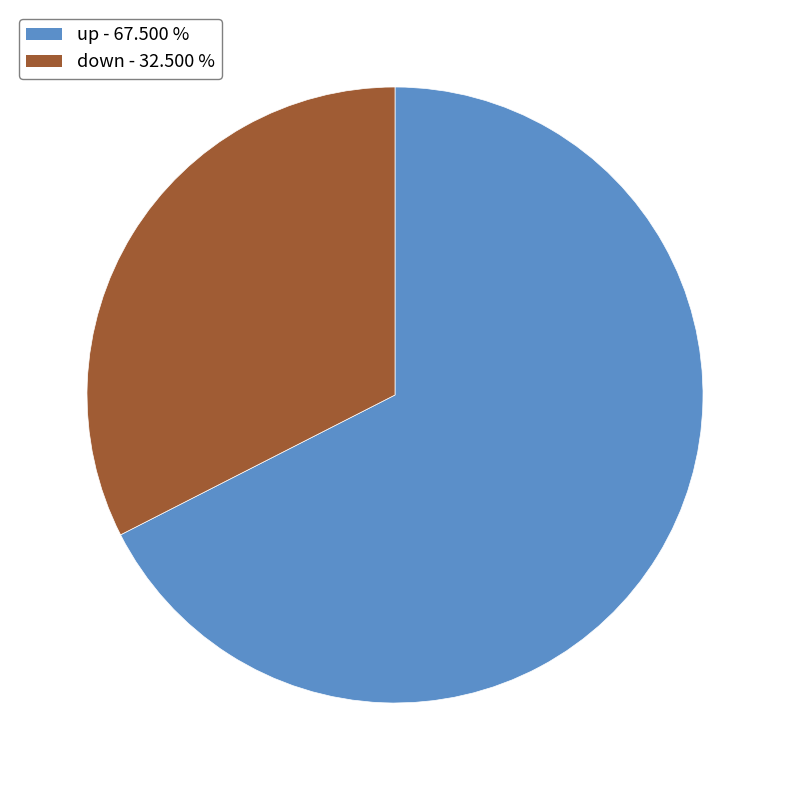

Between down and up, which is larger?

up